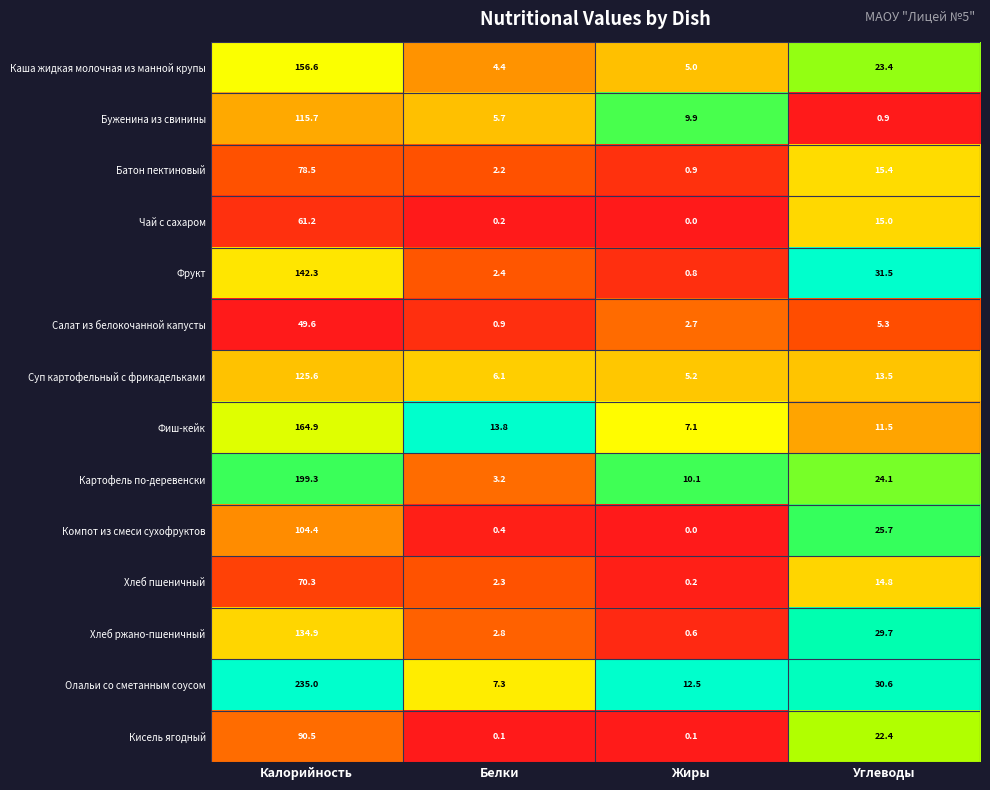

What is the spread (max minus min) of values at Жиры?

12.5